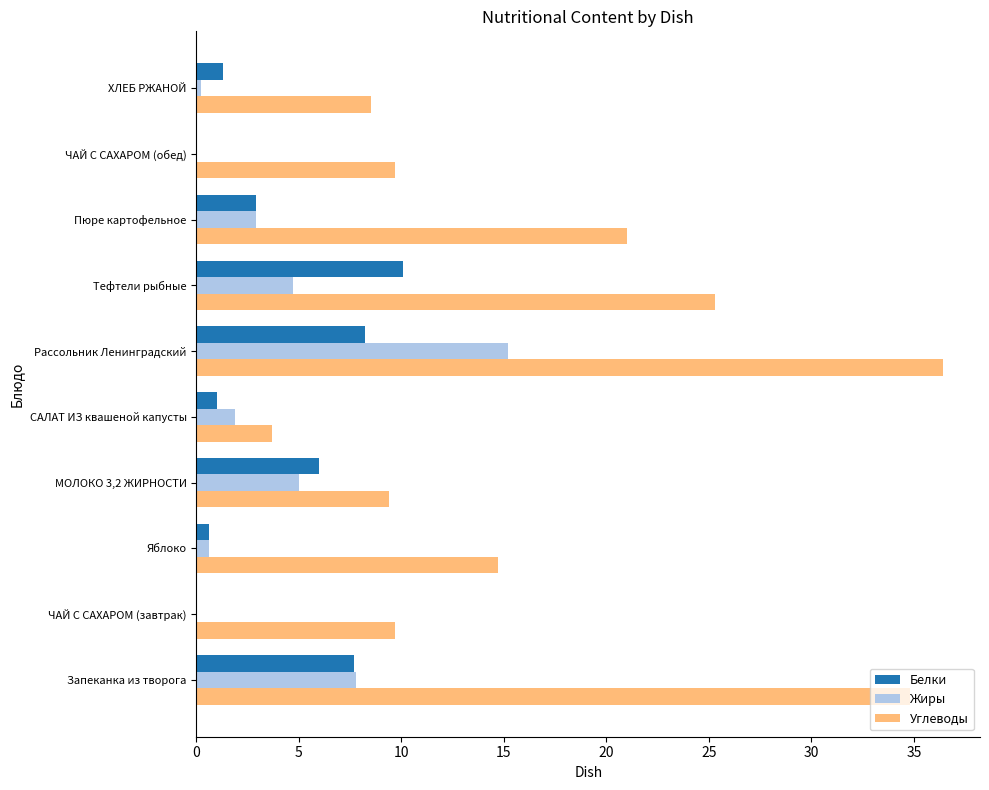

What is the sum of all Жиры values?

38.3